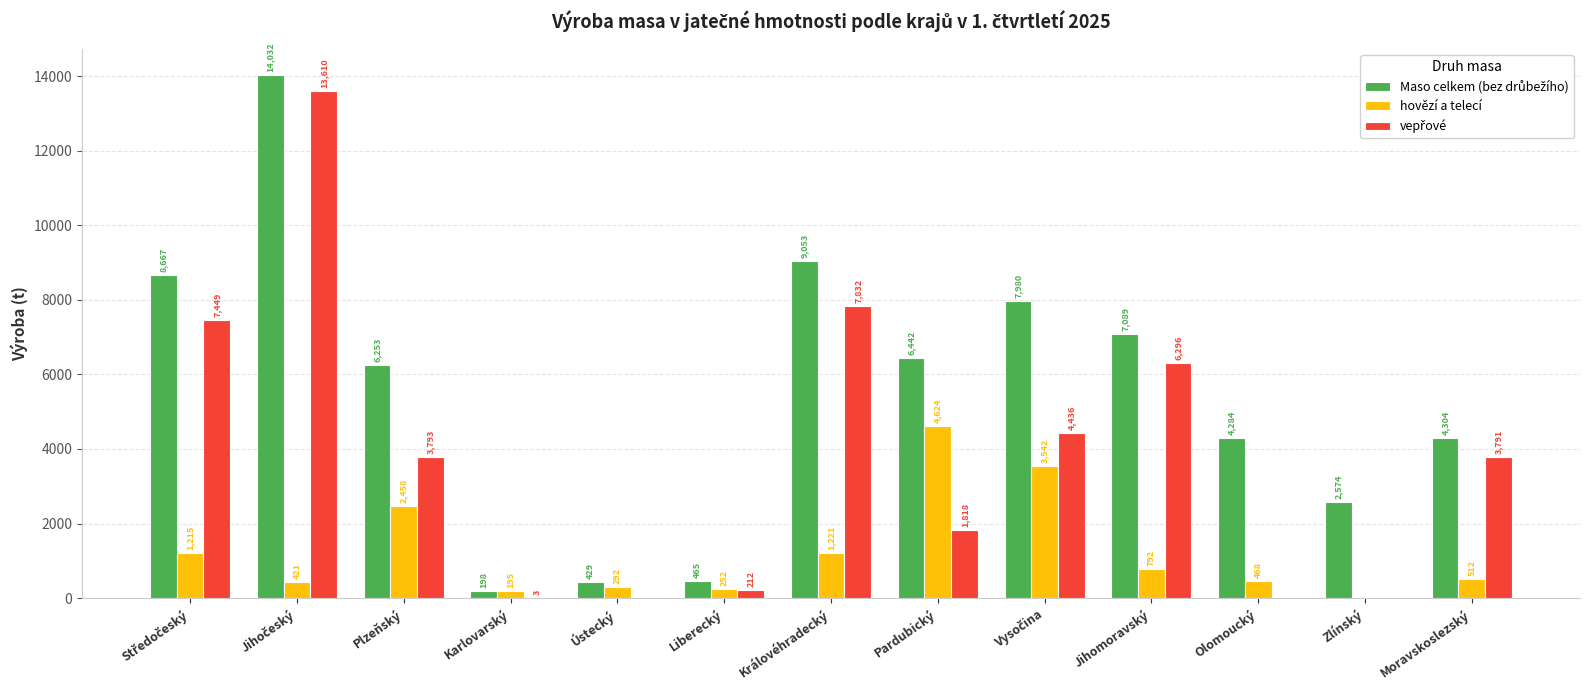

The value of hovězí a telecí at Jihomoravský is 244.4. True or false?

False